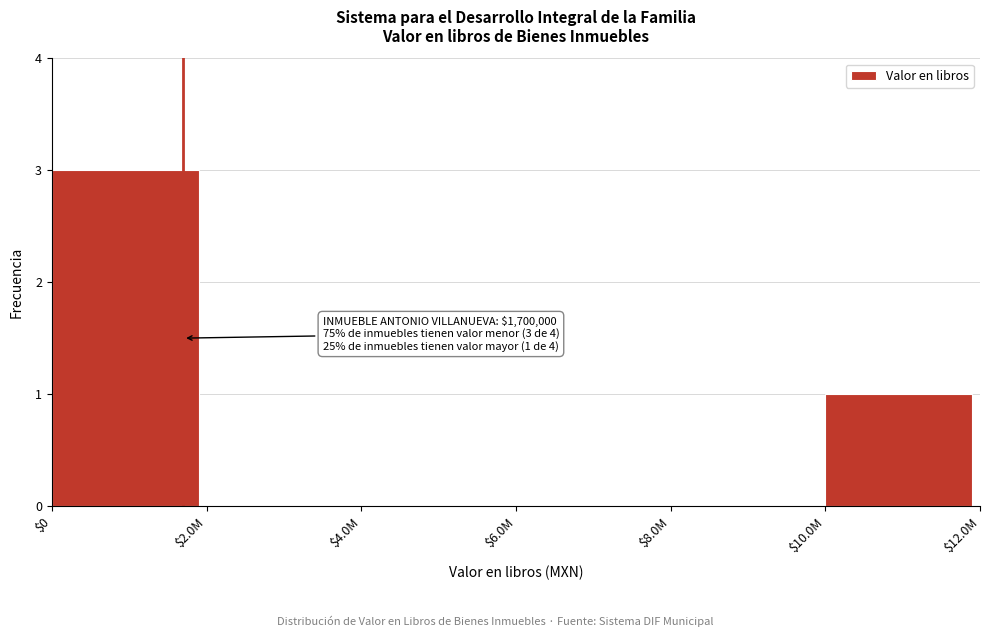

At which category does the chart reach its peak across all series?

$0